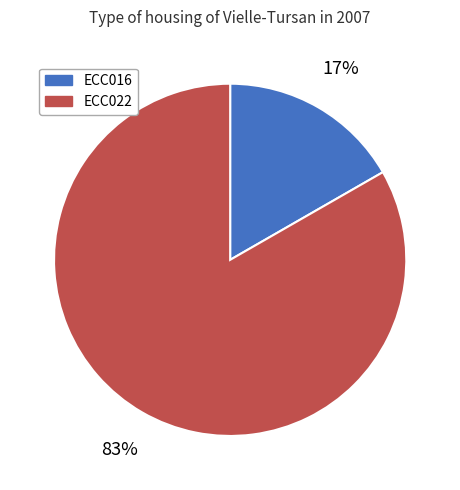

Is it true that ECC022 is 83% of the pie?

True